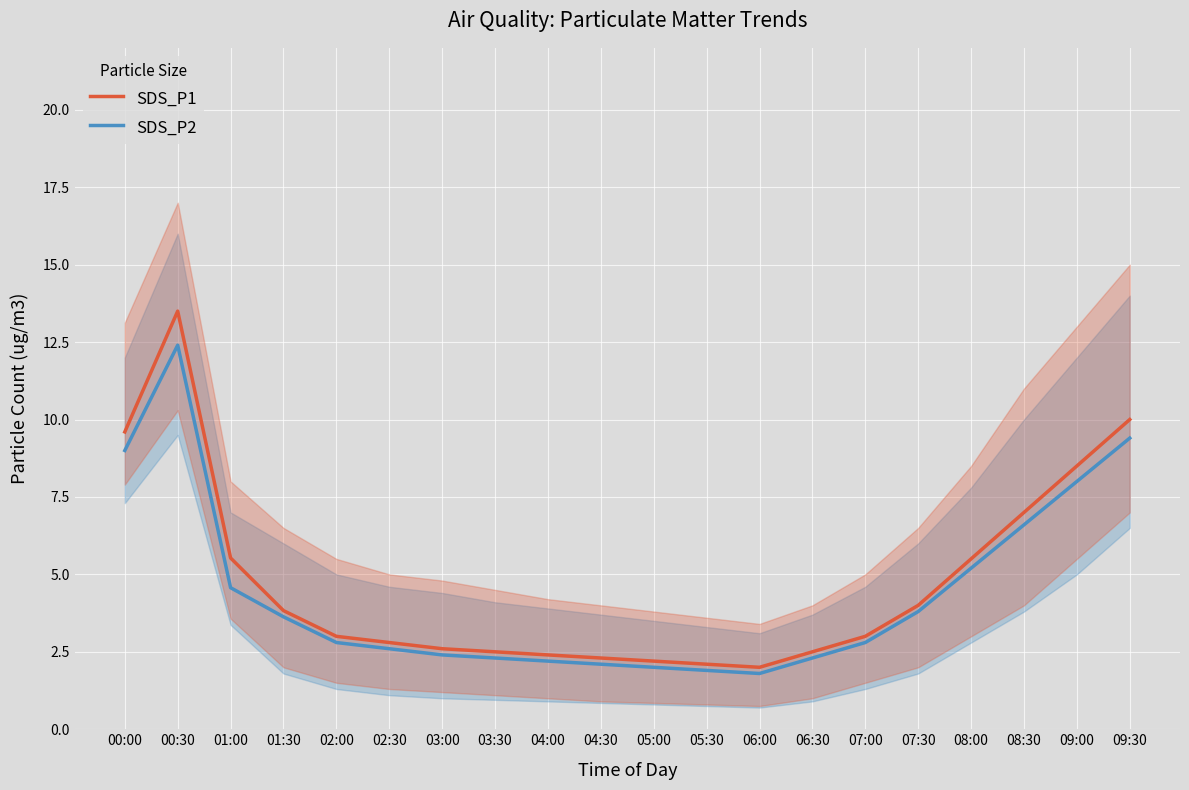

What is the maximum value for SDS_P1?

13.5